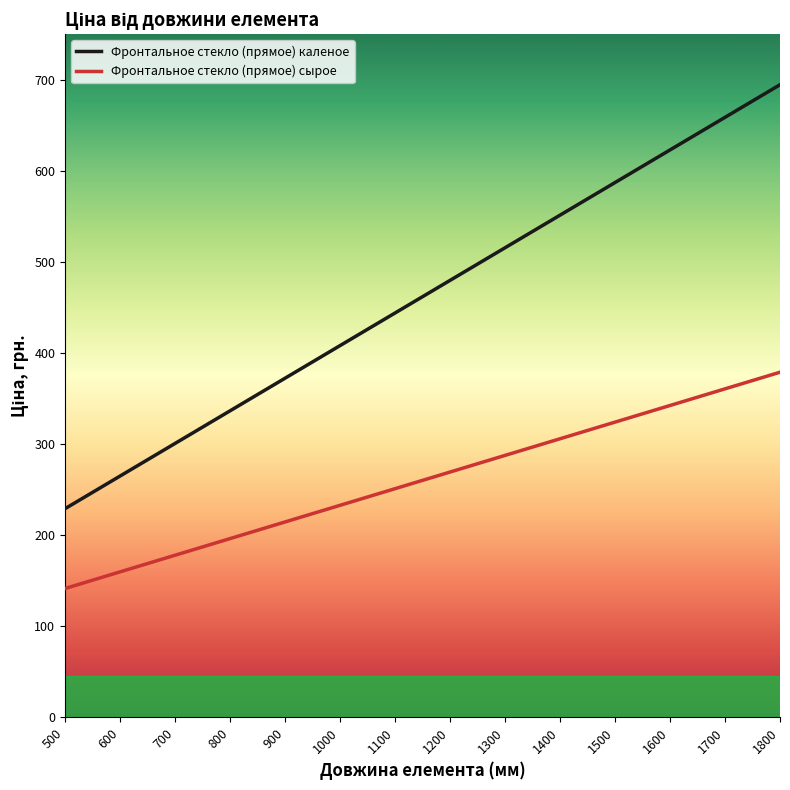

At which label does Фронтальное стекло (прямое) каленое reach its peak?

1800